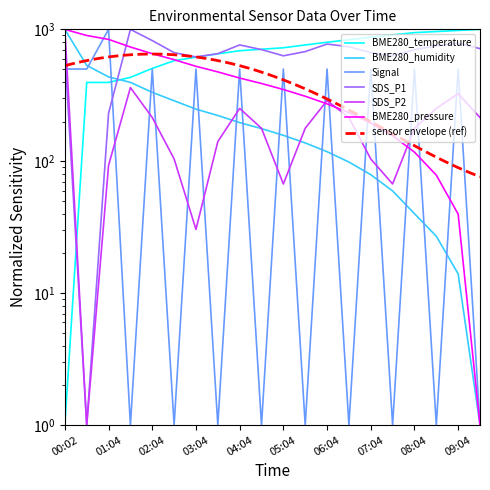

At which category is the sum across all series the highest?

00:02